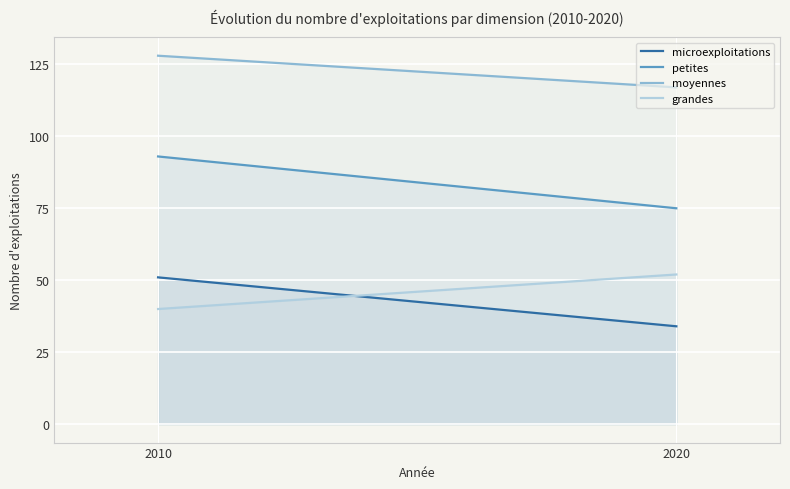

Between 2010 and 2020, which series saw the biggest shift?

petites